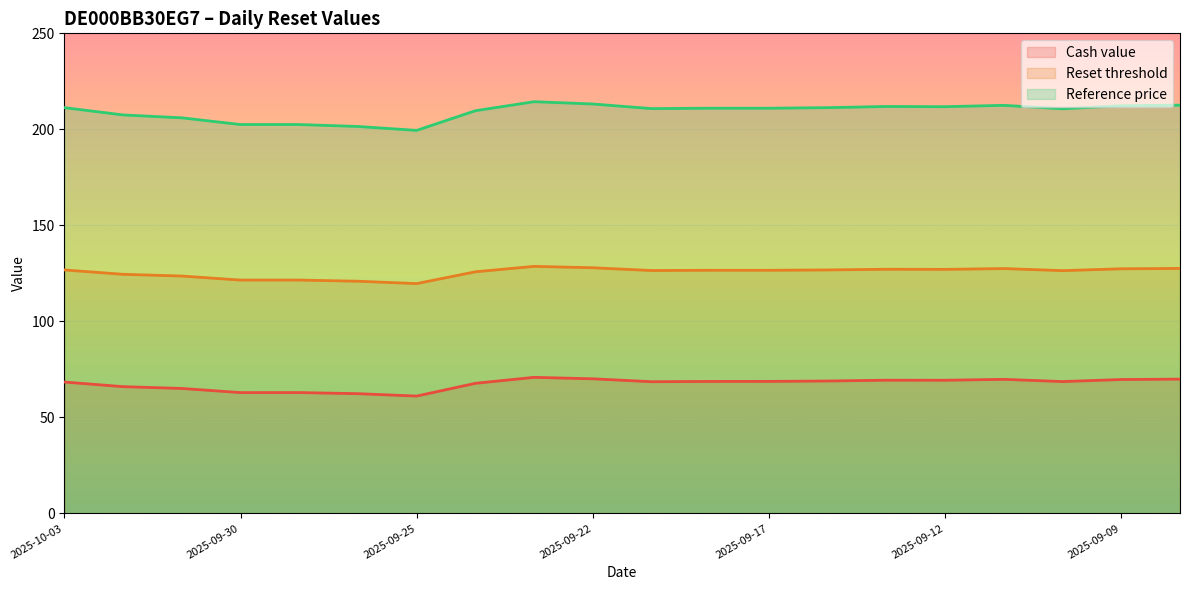

At which category is the sum across all series the highest?

2025-09-23